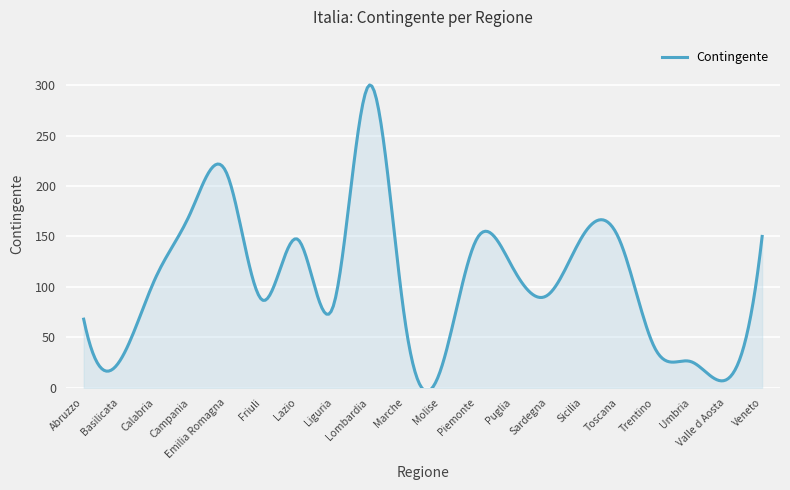

The chart shows a value of 97 at Sicilia. True or false?

False